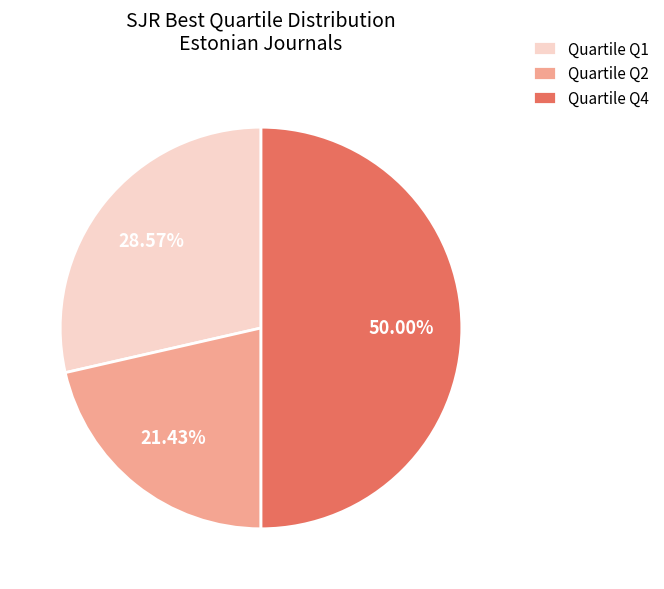

Does Quartile Q2 represent more than half of the total?

No